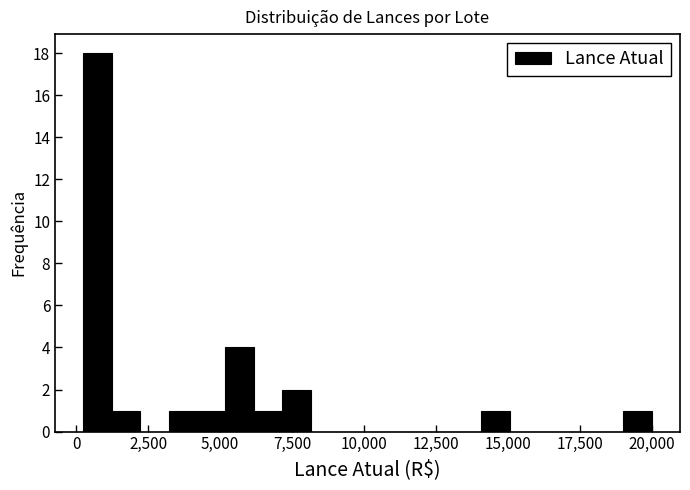

Read against the x-axis, roughly where is the centre of the tallest bar?

500